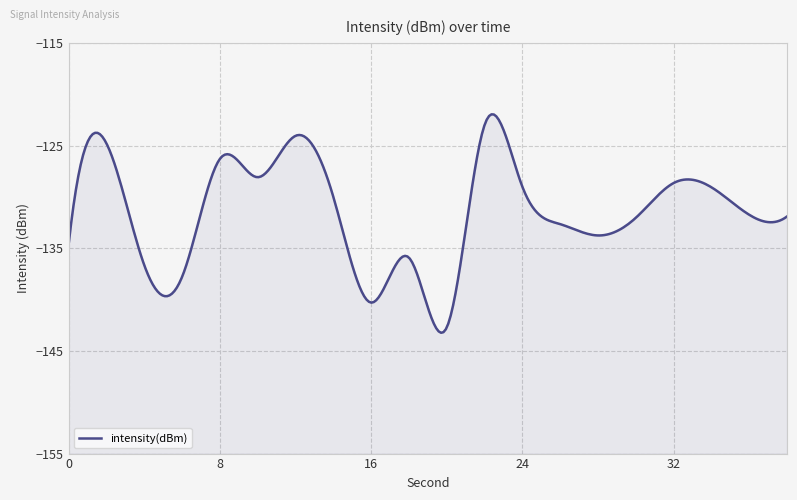

What value does the data have at 2?

-124.8